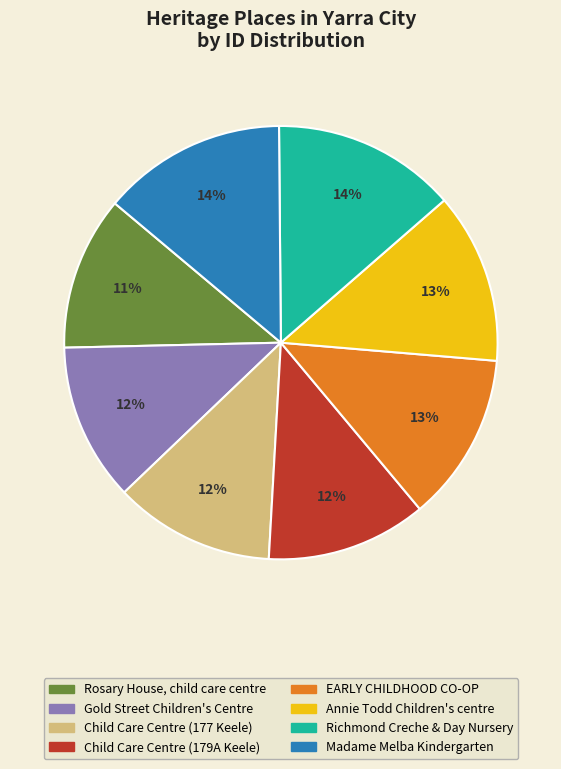

Is the sum of Child Care Centre (179A Keele) and Gold Street Children's Centre greater than half?

No